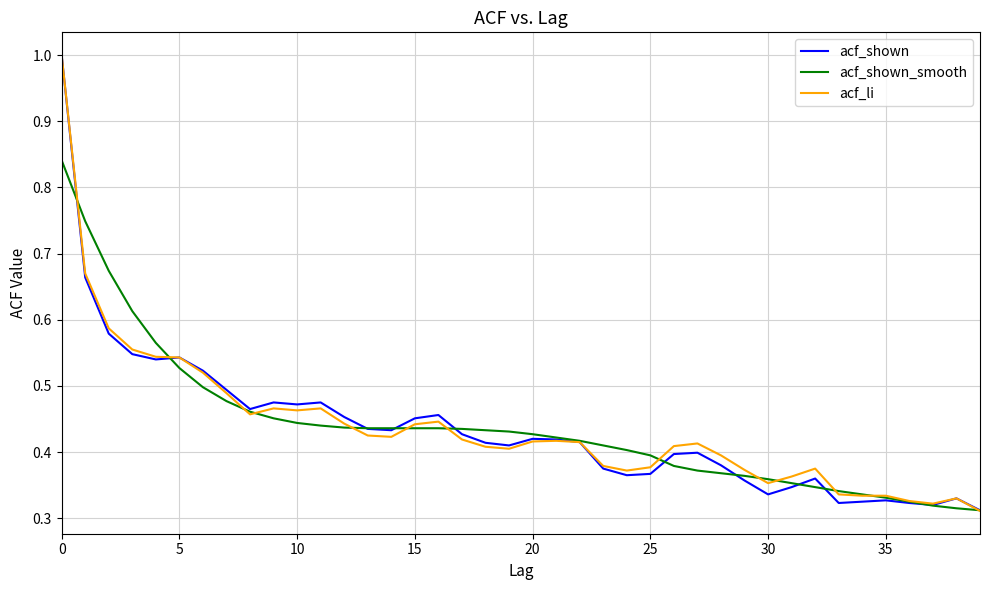

What is the highest value of the acf_shown series?

1.0